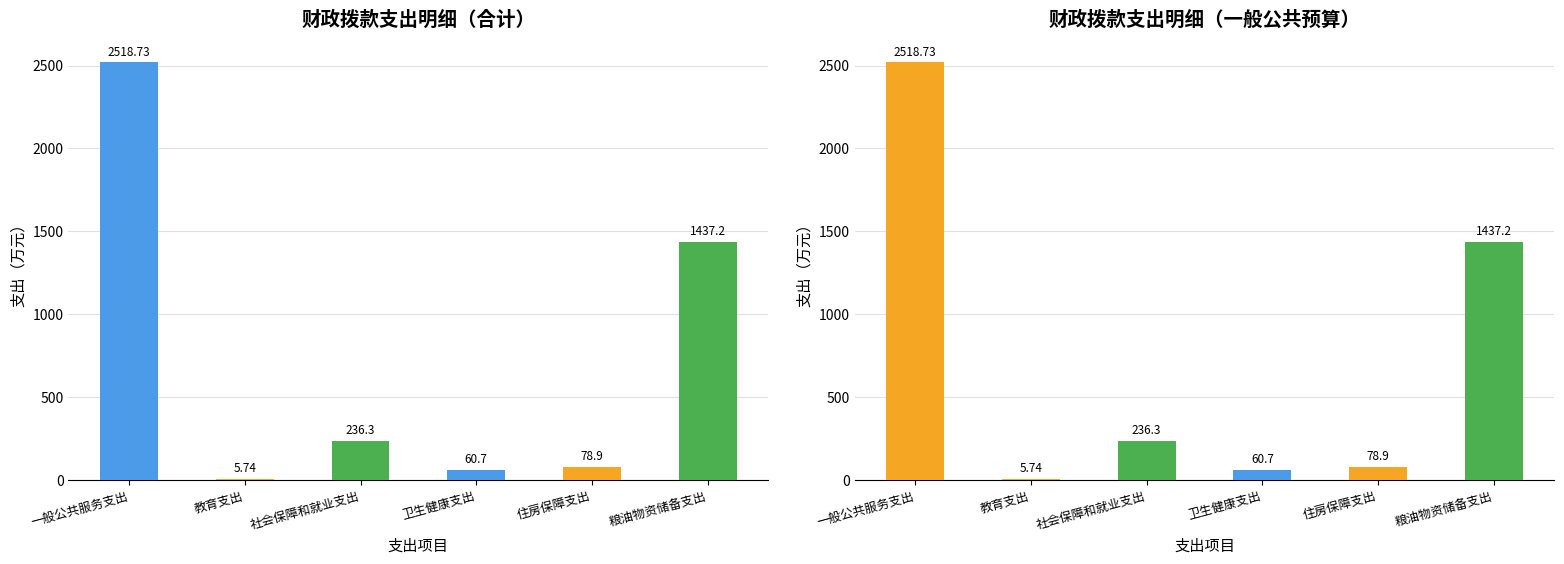

How many data points in 合计 are above 236?

3